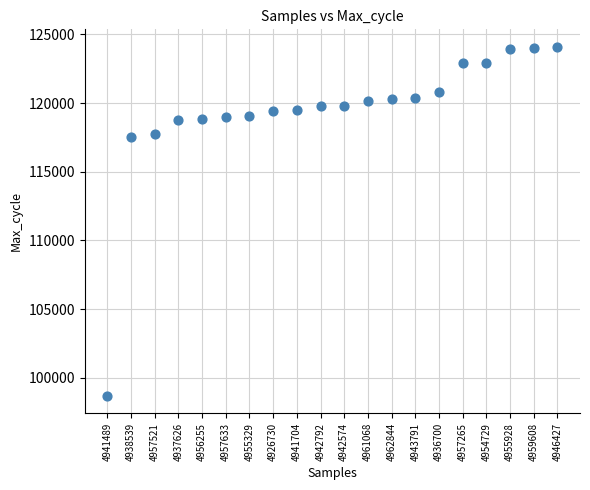

What is the range of Y values (max minus min)?

25391